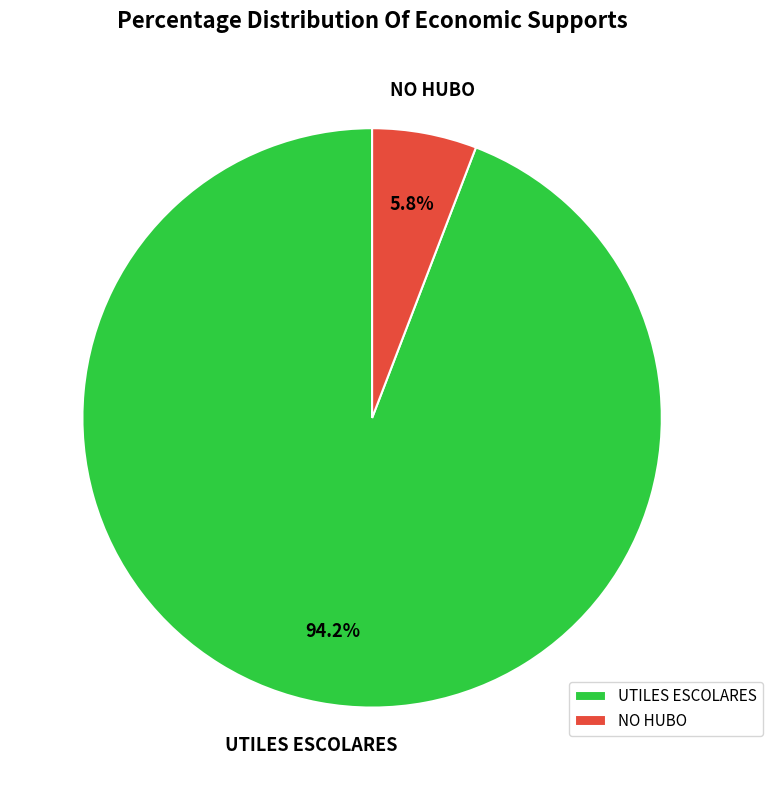

To the nearest percent, what percentage of the pie is UTILES ESCOLARES?

94%